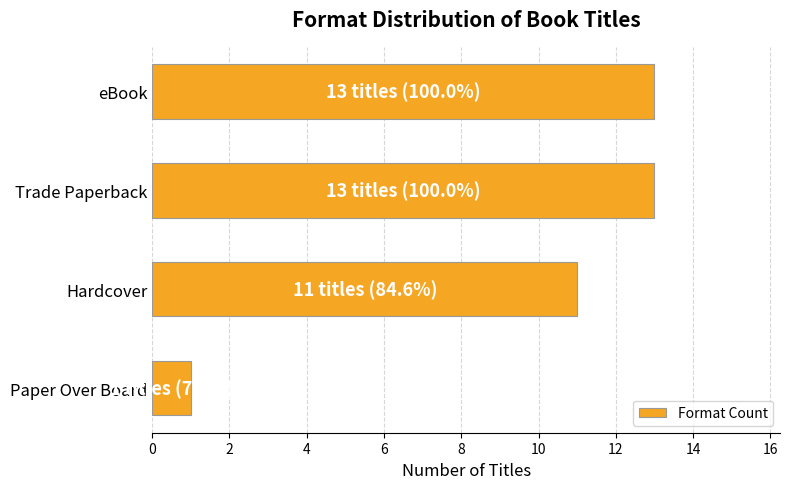

The chart shows a value of 13 at eBook. True or false?

True